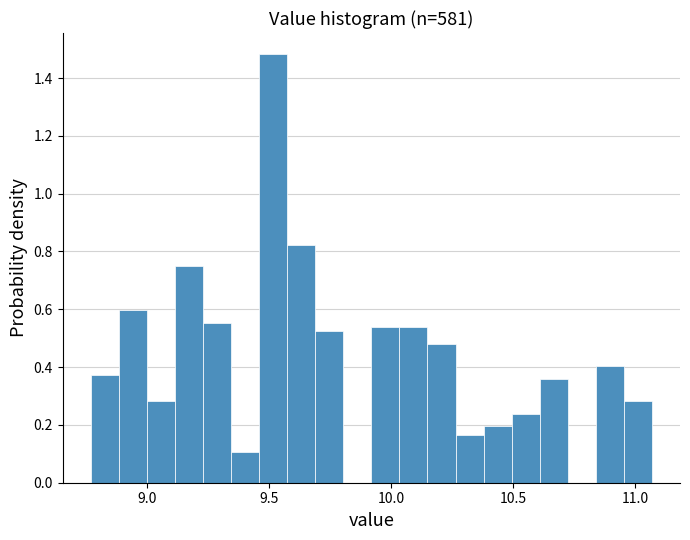

Around what value on the x-axis is the tallest bar? Give the approximate position of its centre, as read against the axis.

9.50